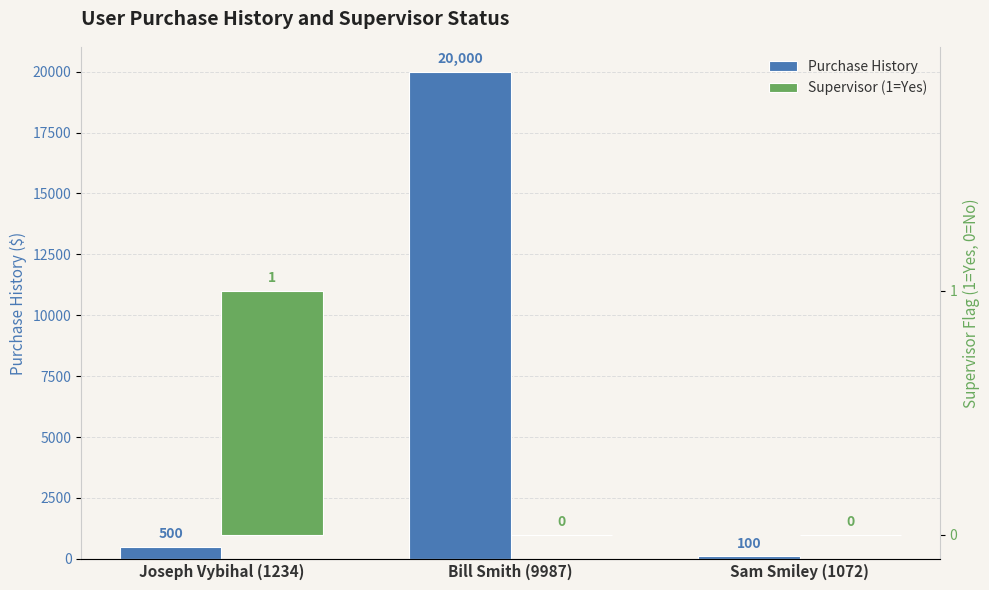

Reading right to left, list all the values displayed in this chart.

Purchase History: Sam Smiley (1072)=100	Bill Smith (9987)=20000	Joseph Vybihal (1234)=500
Supervisor (1=Yes): Sam Smiley (1072)=0	Bill Smith (9987)=0	Joseph Vybihal (1234)=1